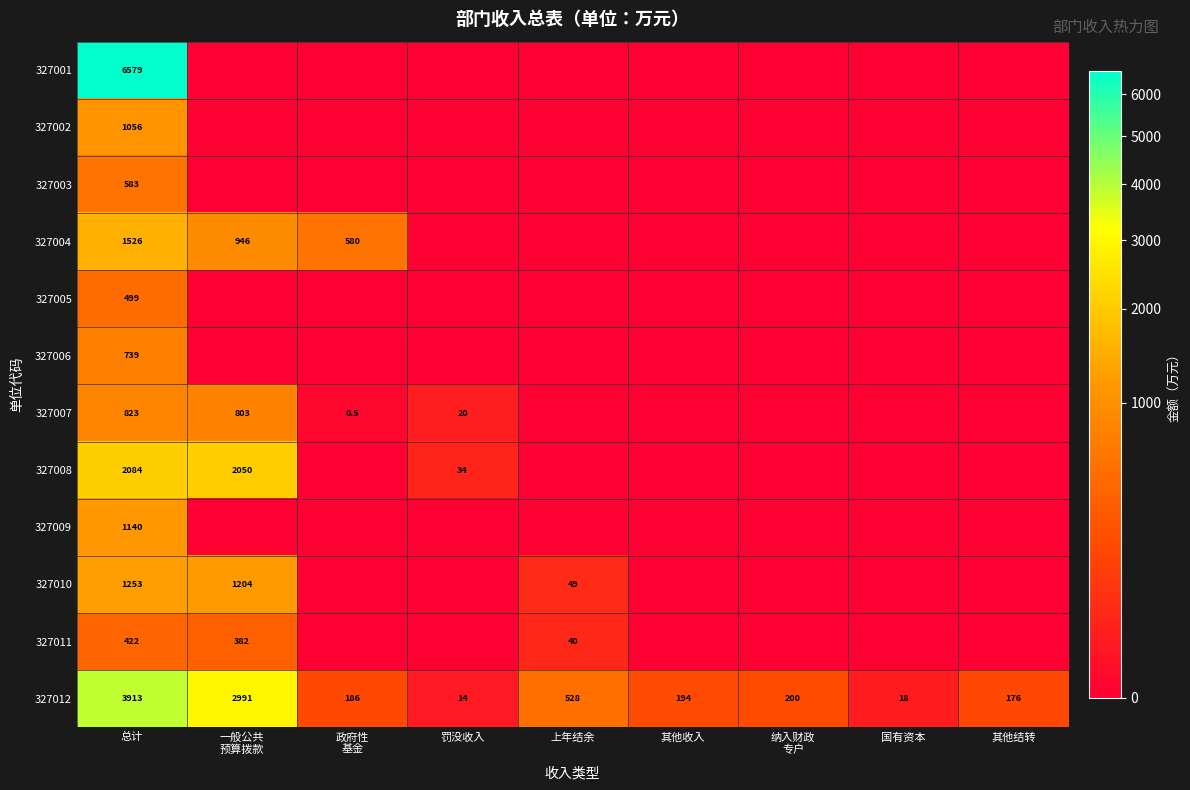

At which category is the sum across all series the highest?

总计